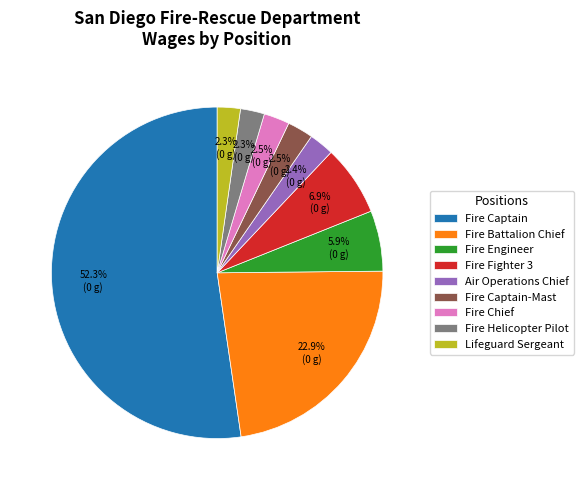

Which slice is the largest?

Fire Captain